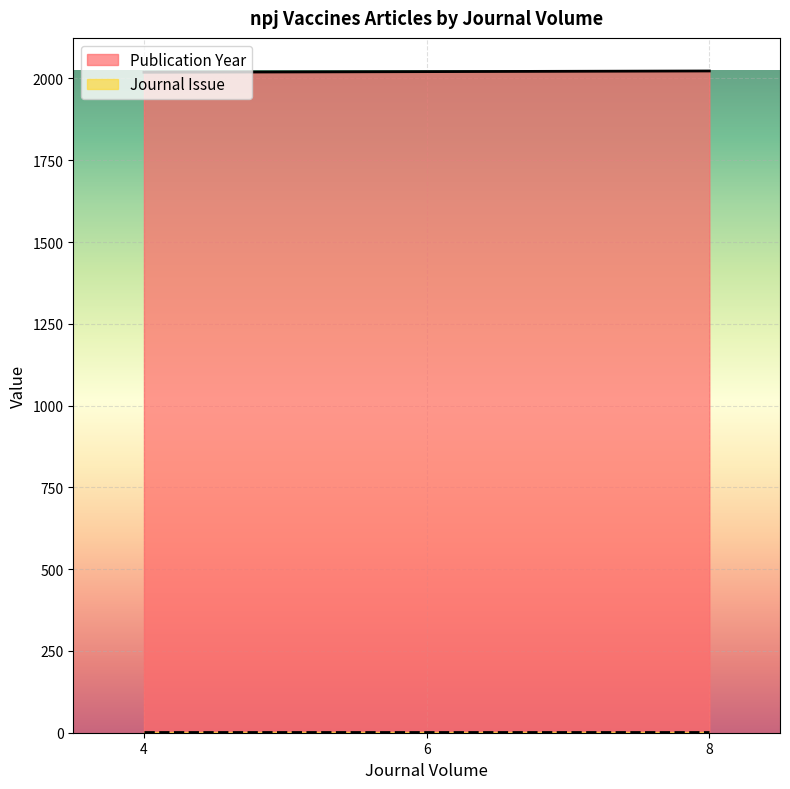

List the labels in order of value, smallest first.

4, 6, 8